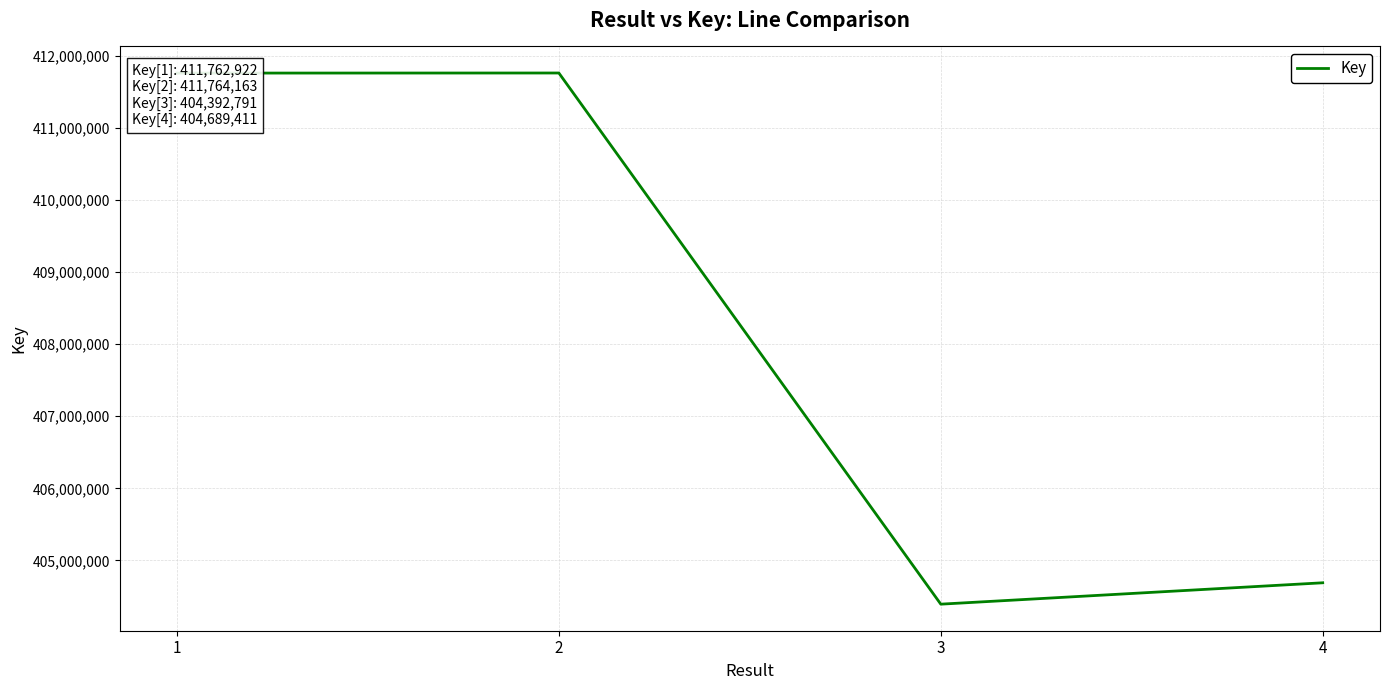

The value at 2 is 696734716. True or false?

False